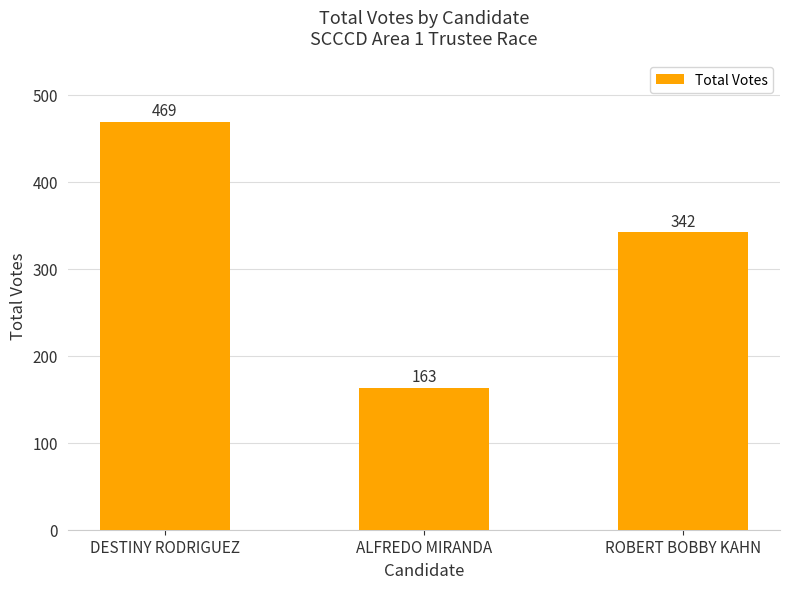

How many bars are there in total?

3